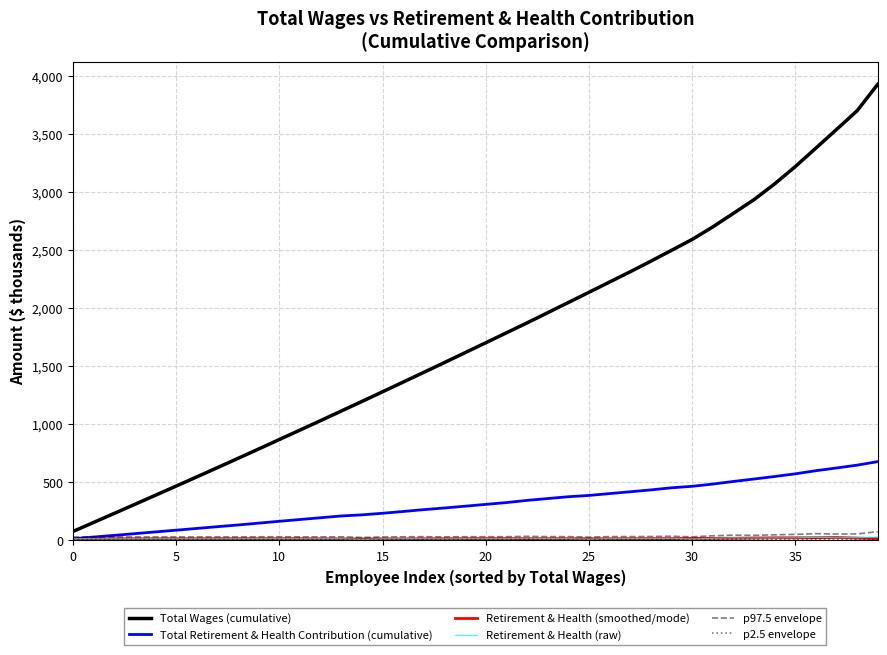

What is the sum of all Total Retirement & Health Contribution (cumulative) values?

12615.3